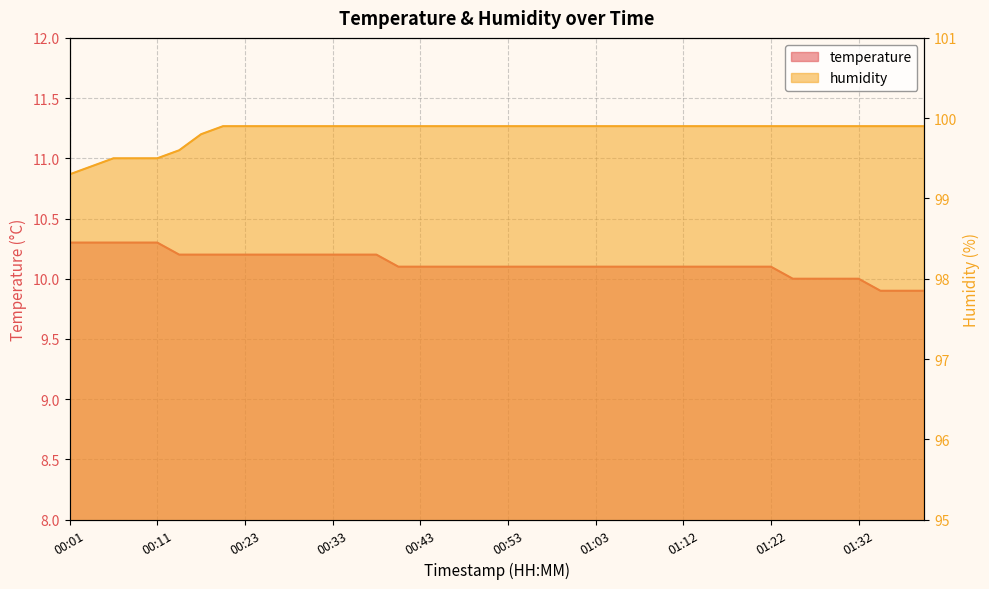

Is the value of temperature at 01:15 greater than the value of humidity at 00:16?

No